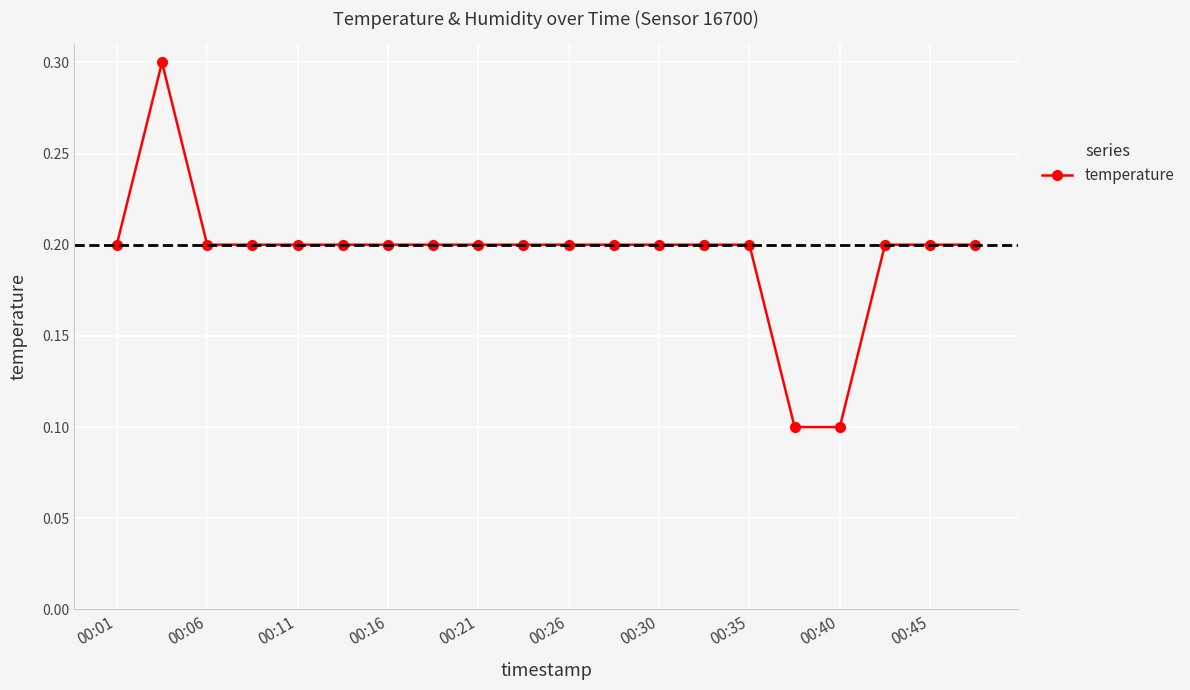

What is the difference between the maximum and second lowest values?

0.2